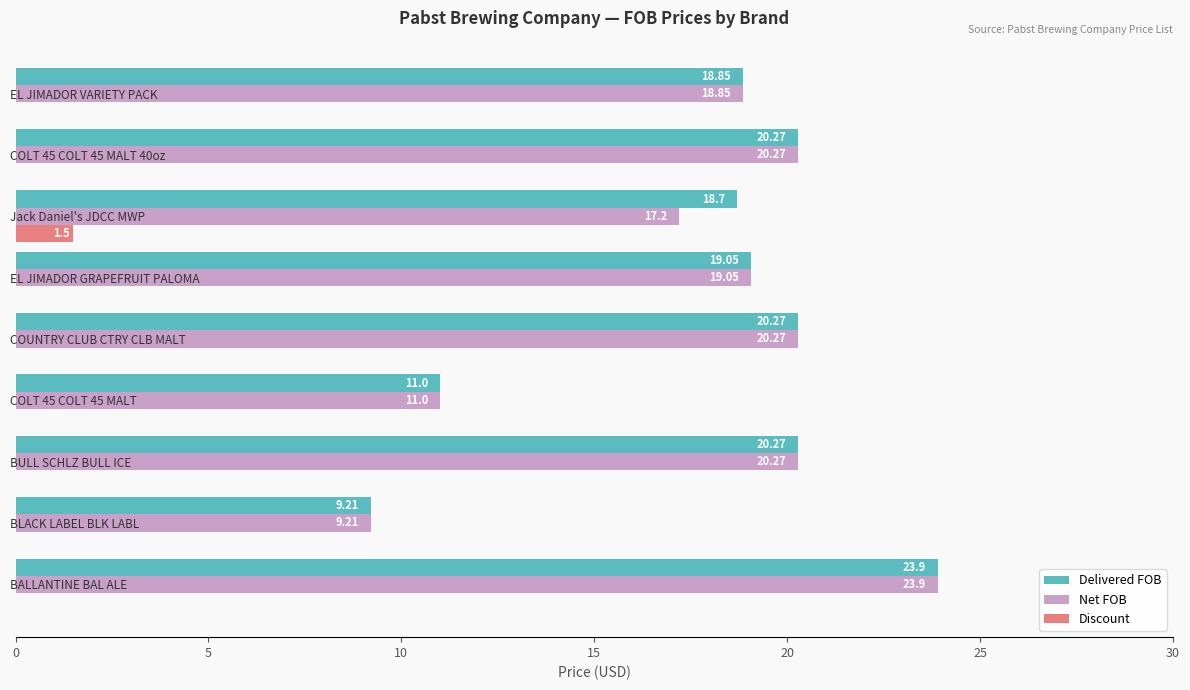

Which label corresponds to the largest value in the chart?

BALLANTINE BAL ALE